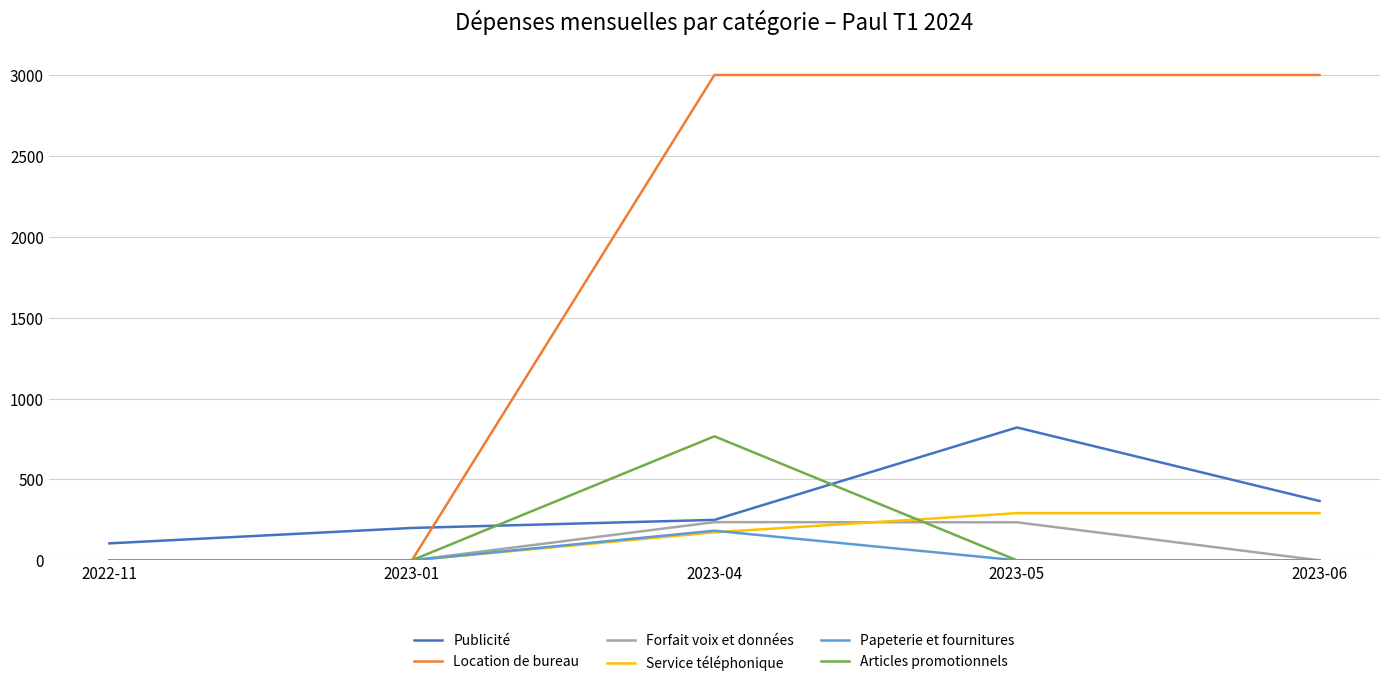

True or false: Publicité and Papeterie et fournitures intersect in this chart.

False